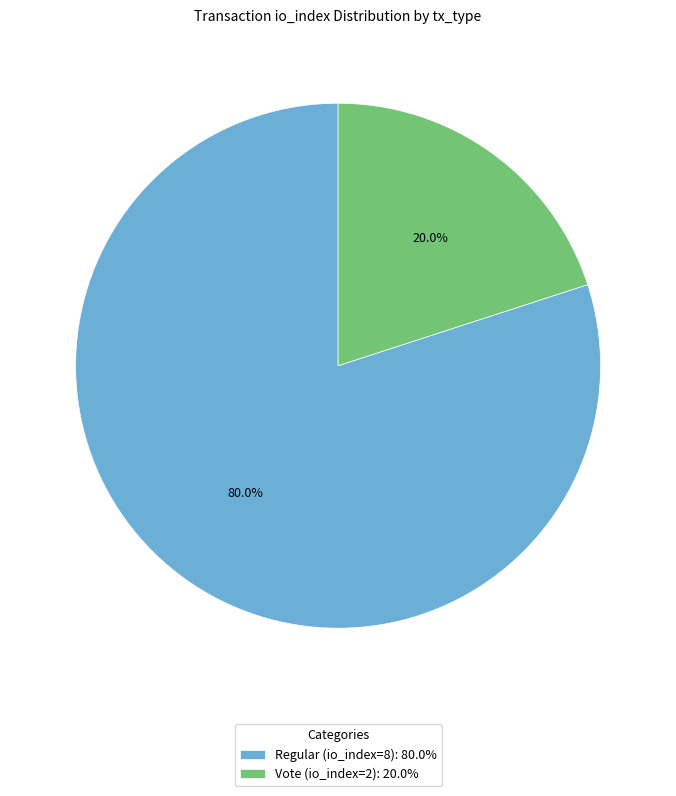

Between Vote (io_index=2) and Regular (io_index=8), which is larger?

Regular (io_index=8)